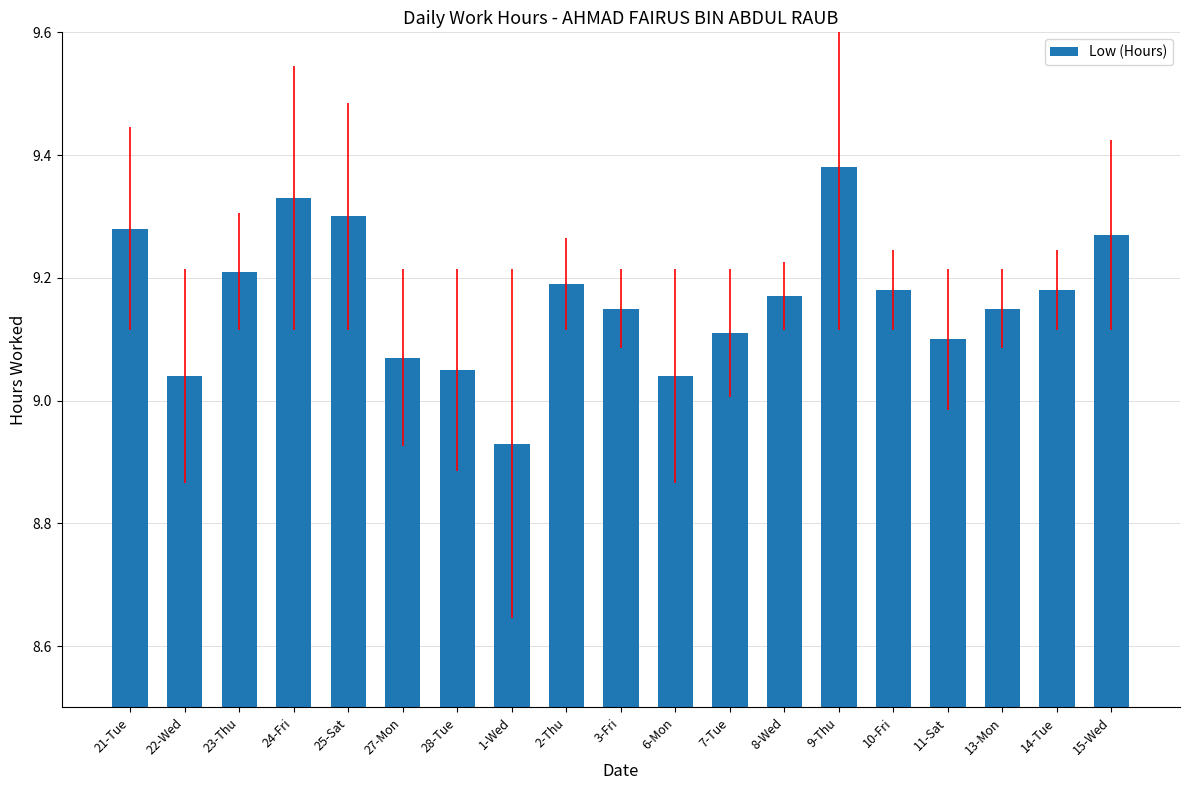

The value at 9-Thu is 13.8. True or false?

False